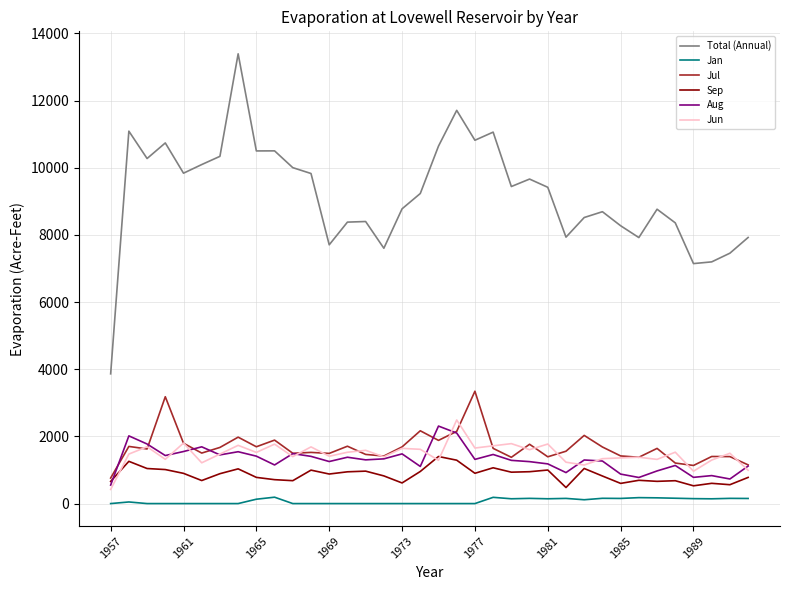

What is the difference between the second highest and second lowest values in the Total (Annual) series?

4563